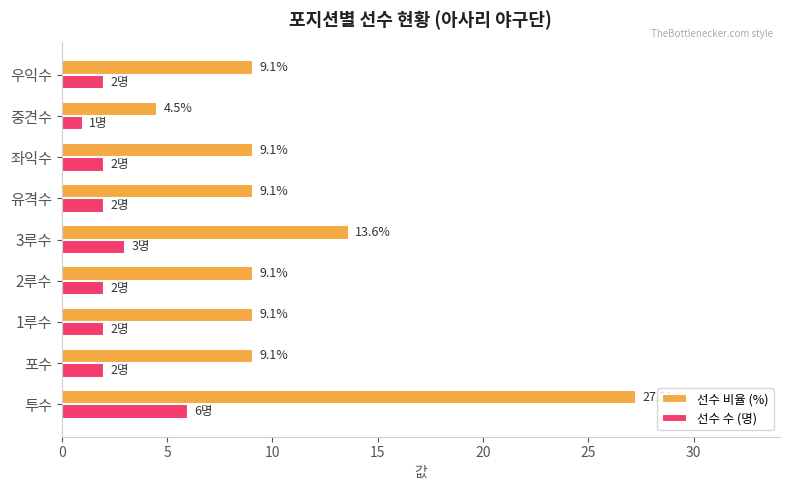

What is the average value of the 선수 수 (명) series?

2.4